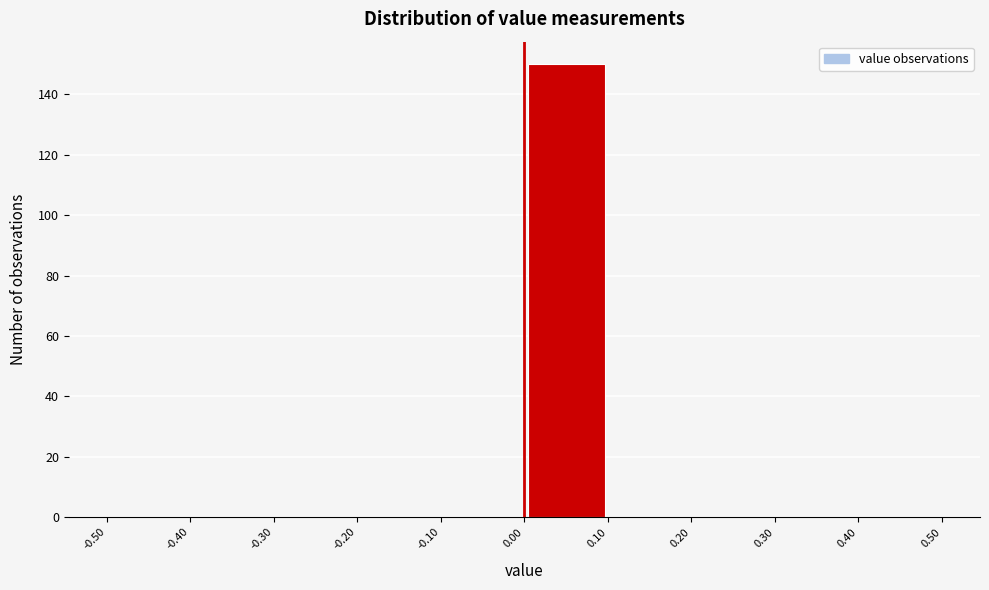

What is the height of the bar covering 0.00 to 0.10 on the x-axis? The values are not printed on the chart, so give them approximately, as read against the axis.

150